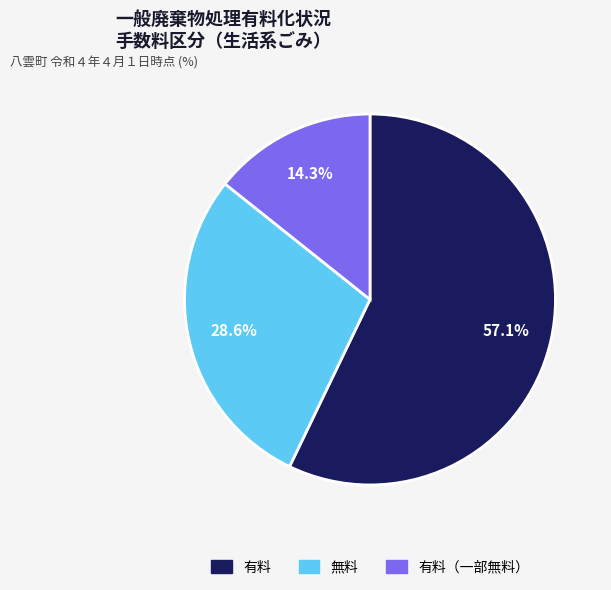

To the nearest percent, what is the average slice percentage?

33%